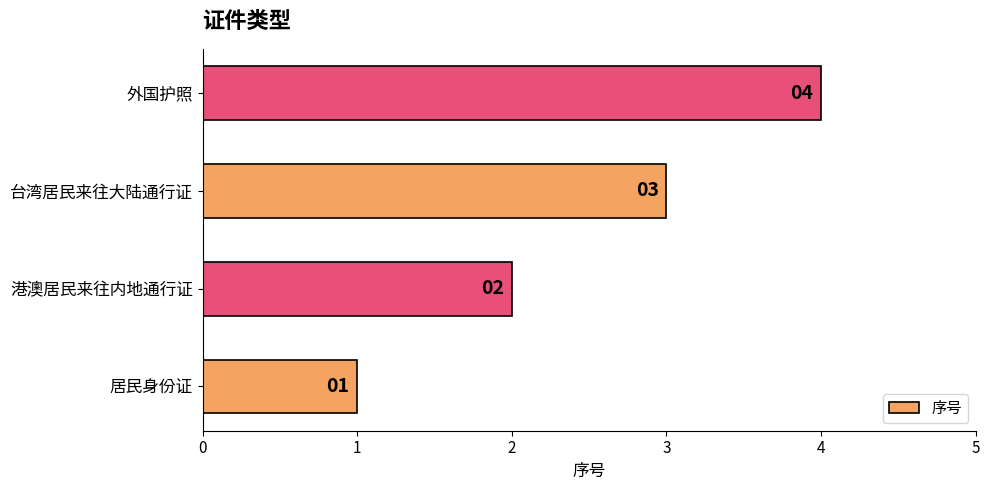

The value at 港澳居民来往内地通行证 is 1. True or false?

False